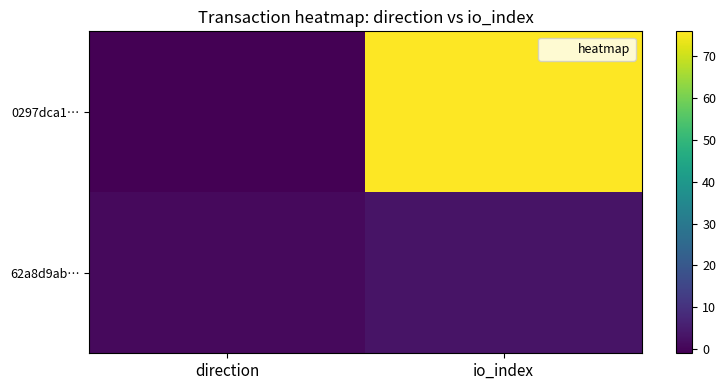

Rank the series by their average value, from highest to lowest.

0297dca1…, 62a8d9ab…